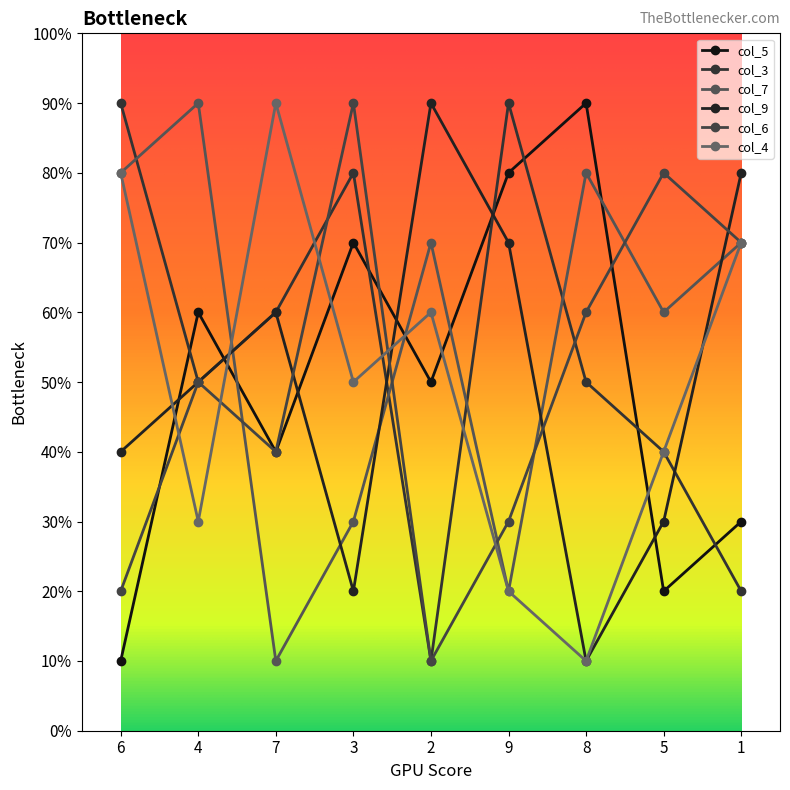

Does the chart have visible grid lines?

No